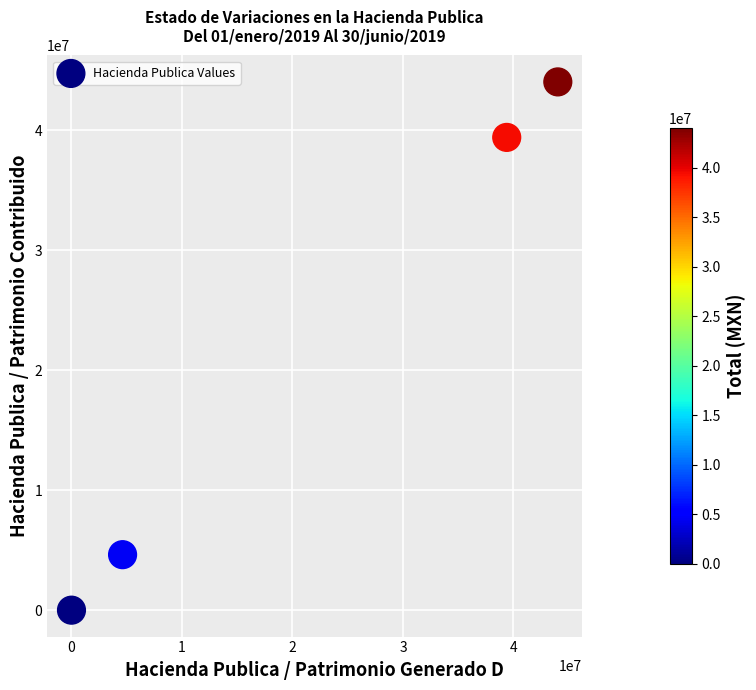

What is the range of X values (max minus min)?

44011743.8